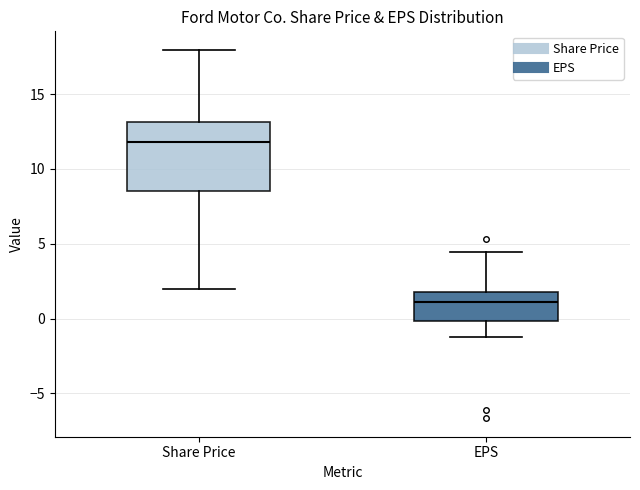

Which box is the tallest, from its lower edge to its upper edge?

Share Price